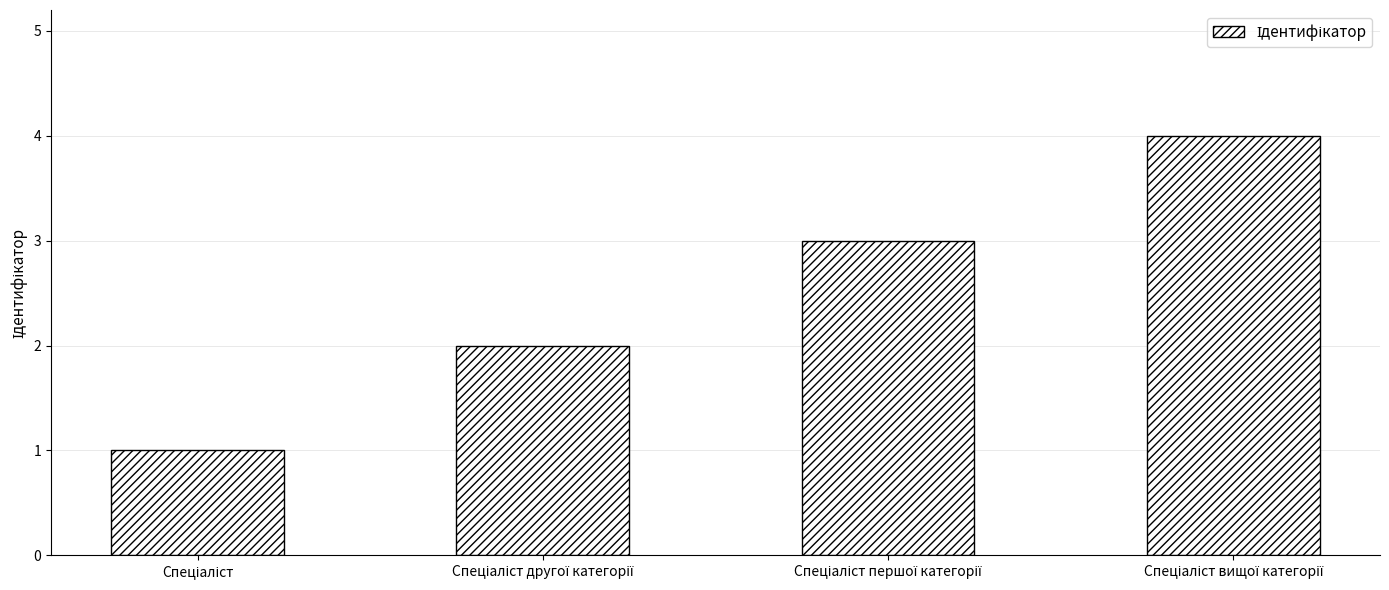

How many values are between 2 and 4?

3